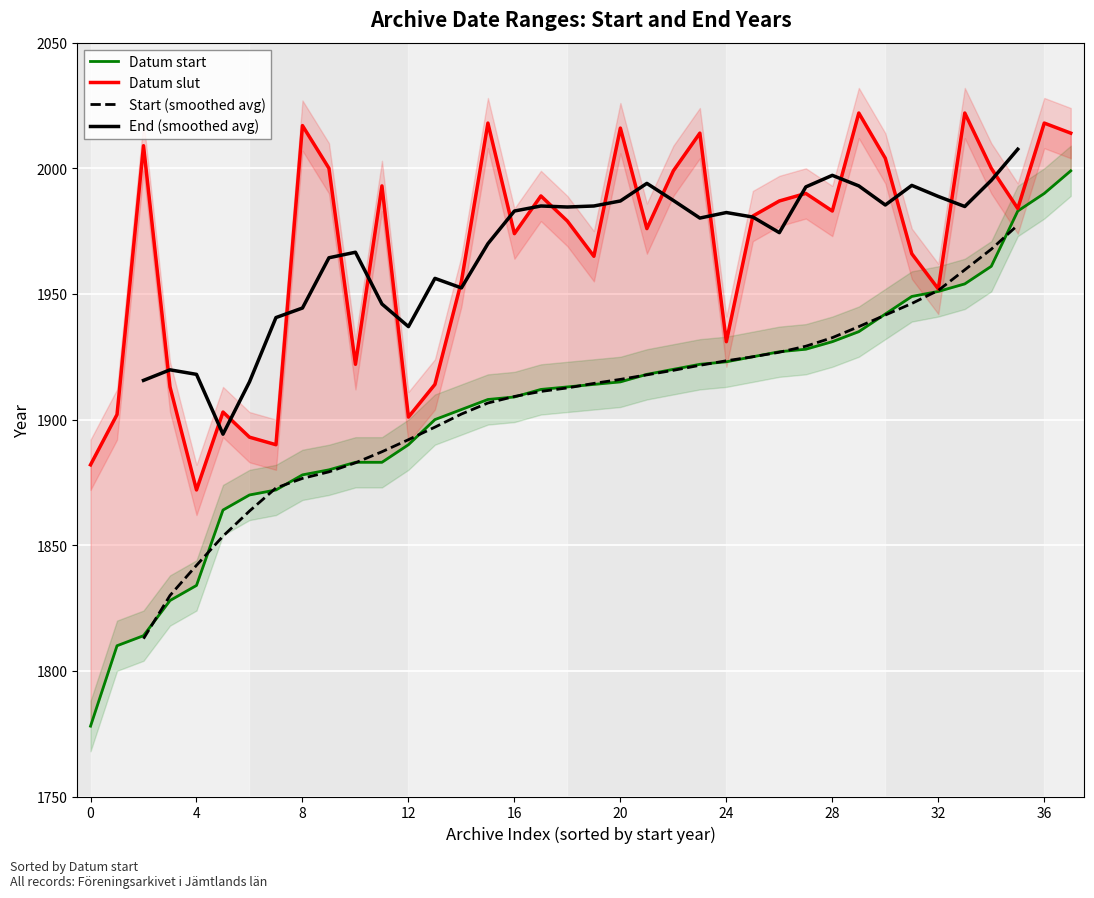

True or false: Datum start and Datum slut intersect in this chart.

False